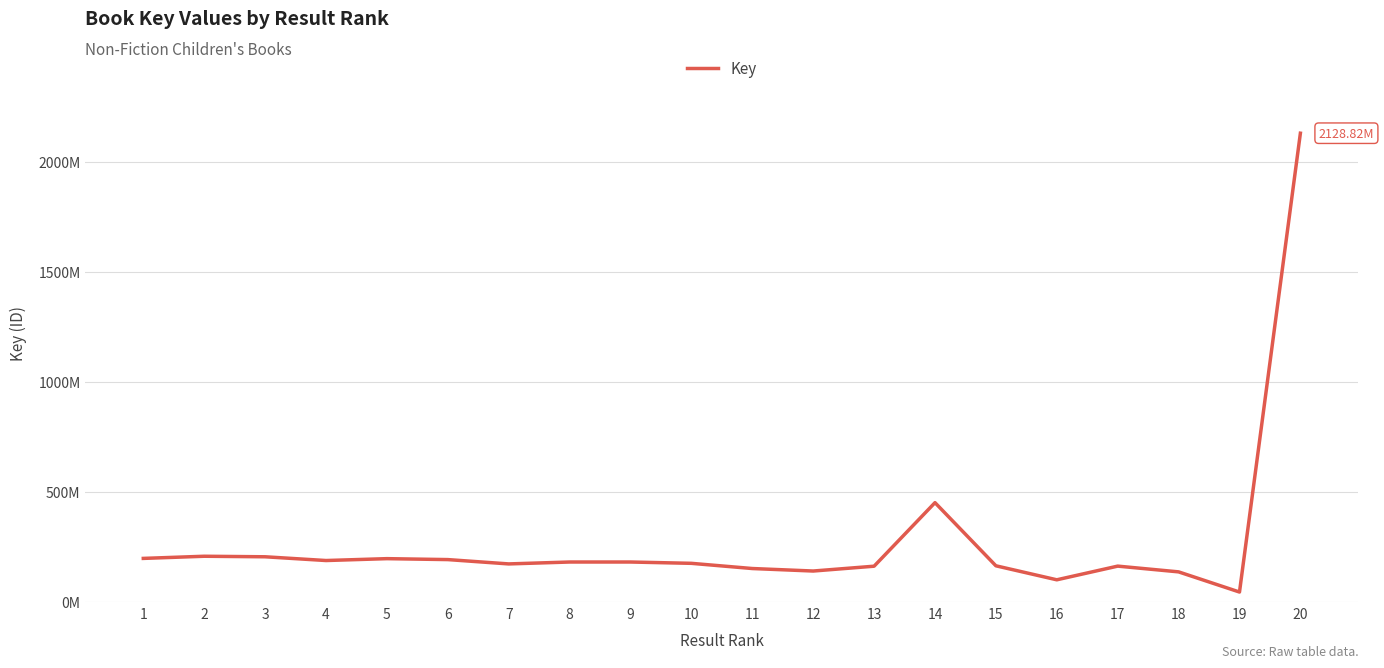

What is the change in value from 8 to 15?

-17170291